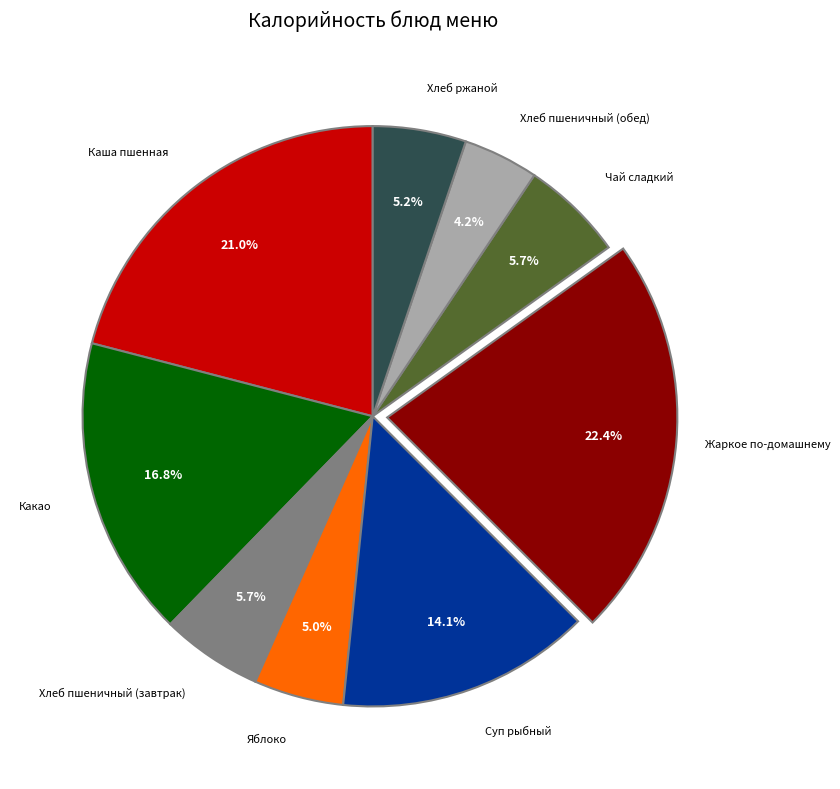

Does any single category account for the majority?

No